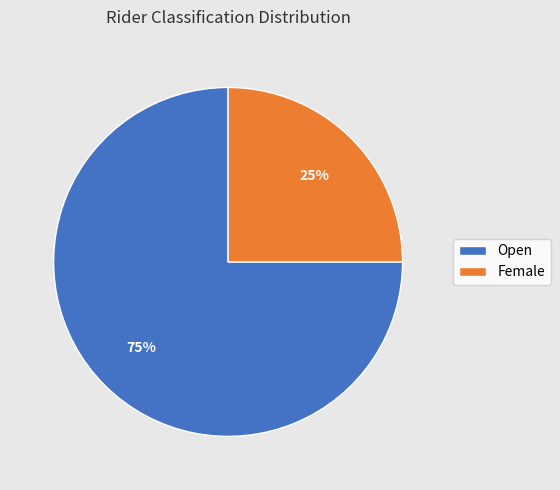

Which slice is the largest?

Open